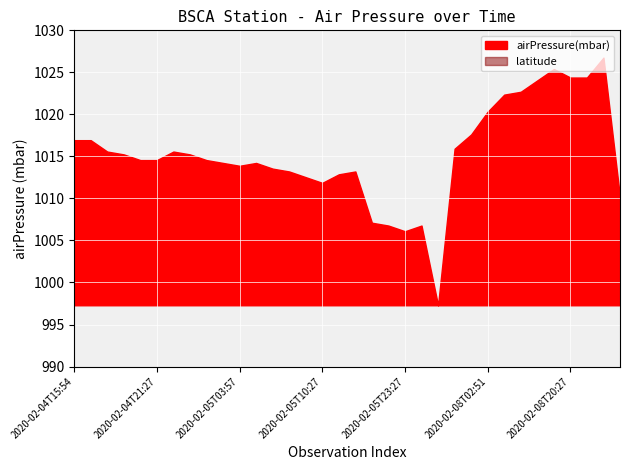

How many distinct data groups are displayed?

2